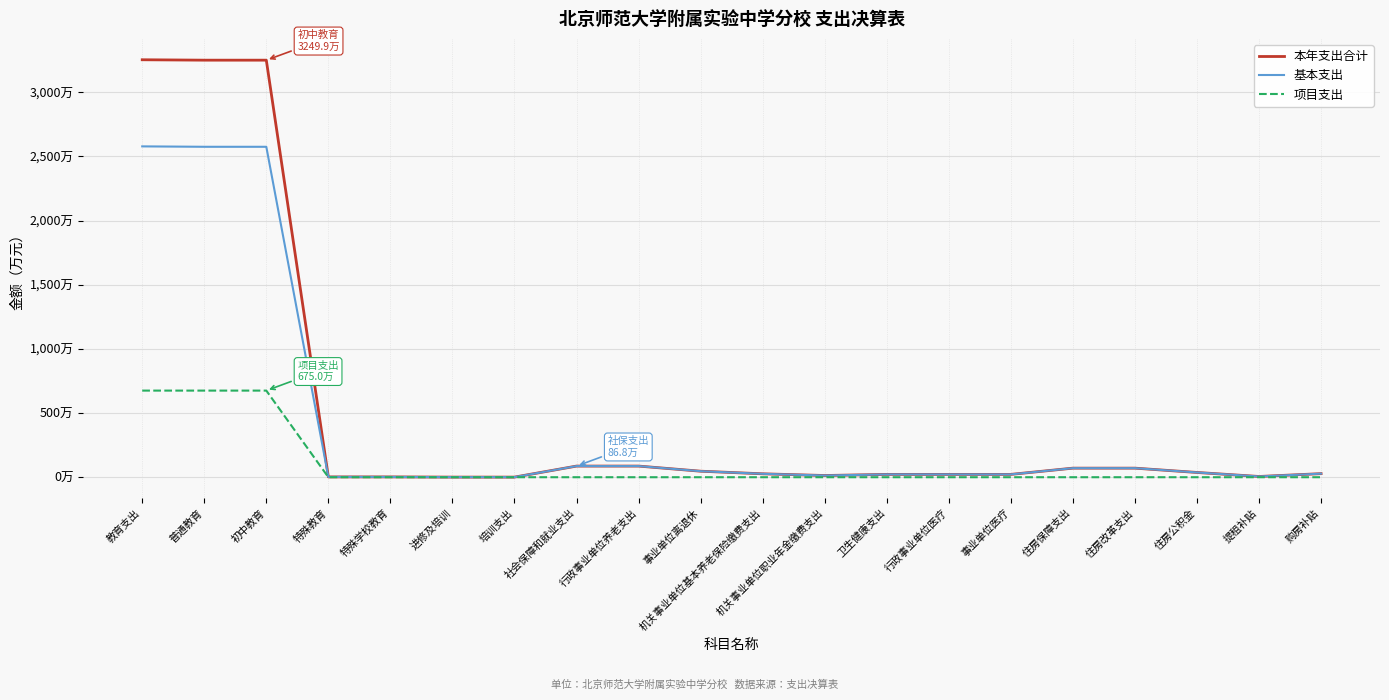

Does the chart have visible grid lines?

Yes